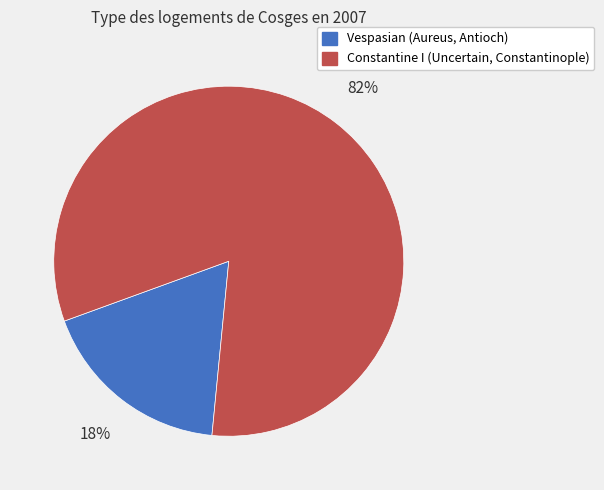

Approximately how many times larger is the value at Constantine I (Uncertain, Constantinople) compared to Vespasian (Aureus, Antioch)?

4.6